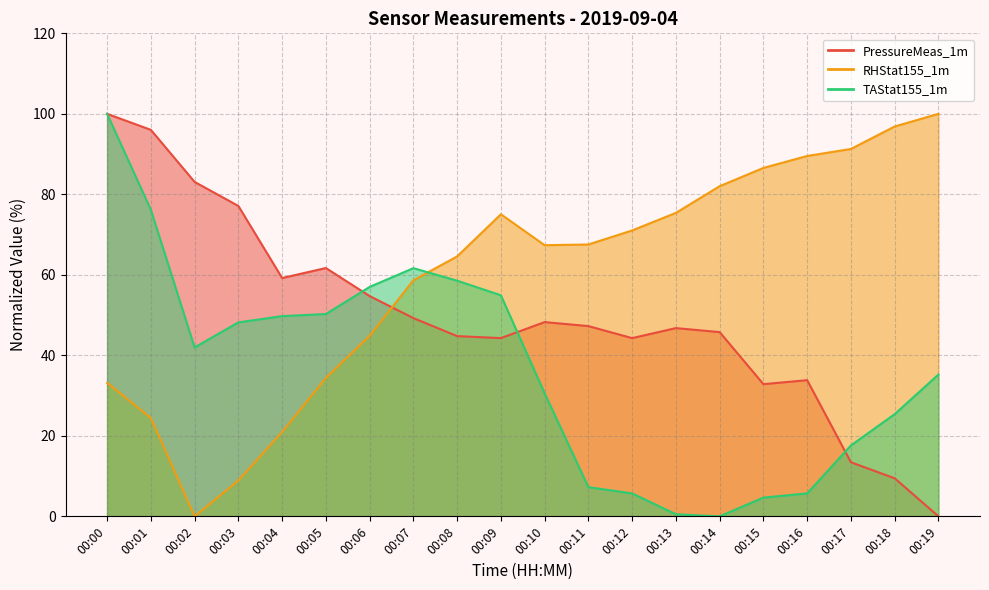

At which label does PressureMeas_1m first exceed 47?

00:00